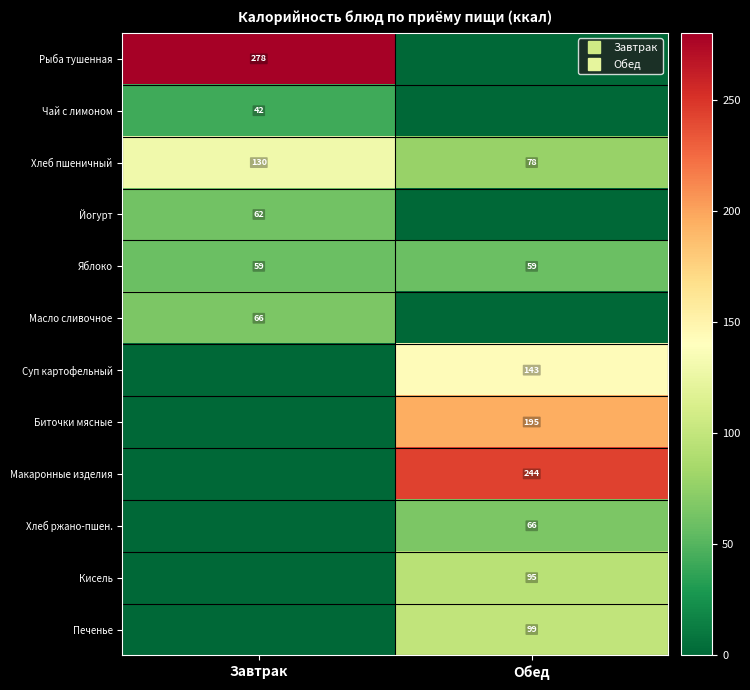

What is the sum of all Кисель values?

95.0